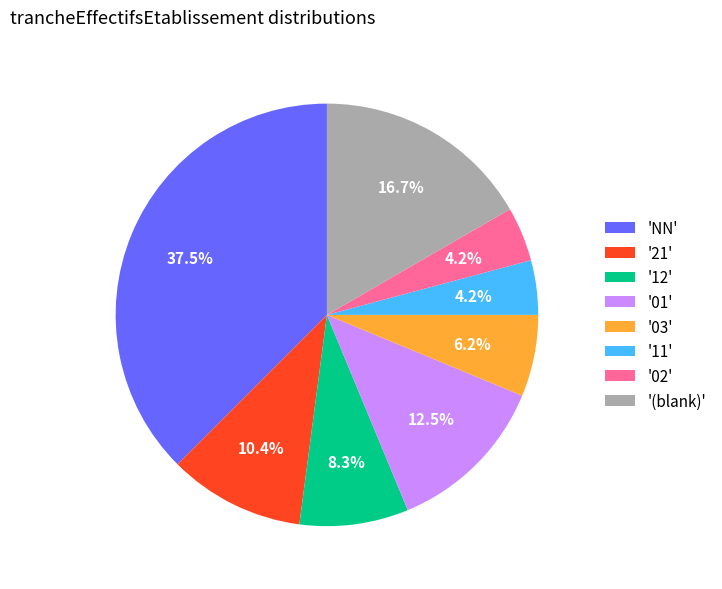

Combined, do '21' and 'NN' account for over 50%?

No